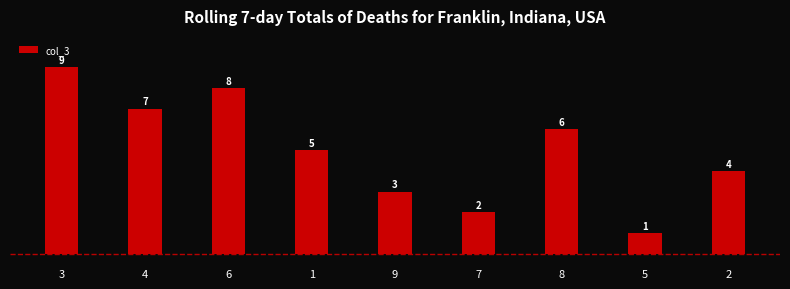

Reading left to right, what are all the values shown in this chart?

3=9	4=7	6=8	1=5	9=3	7=2	8=6	5=1	2=4